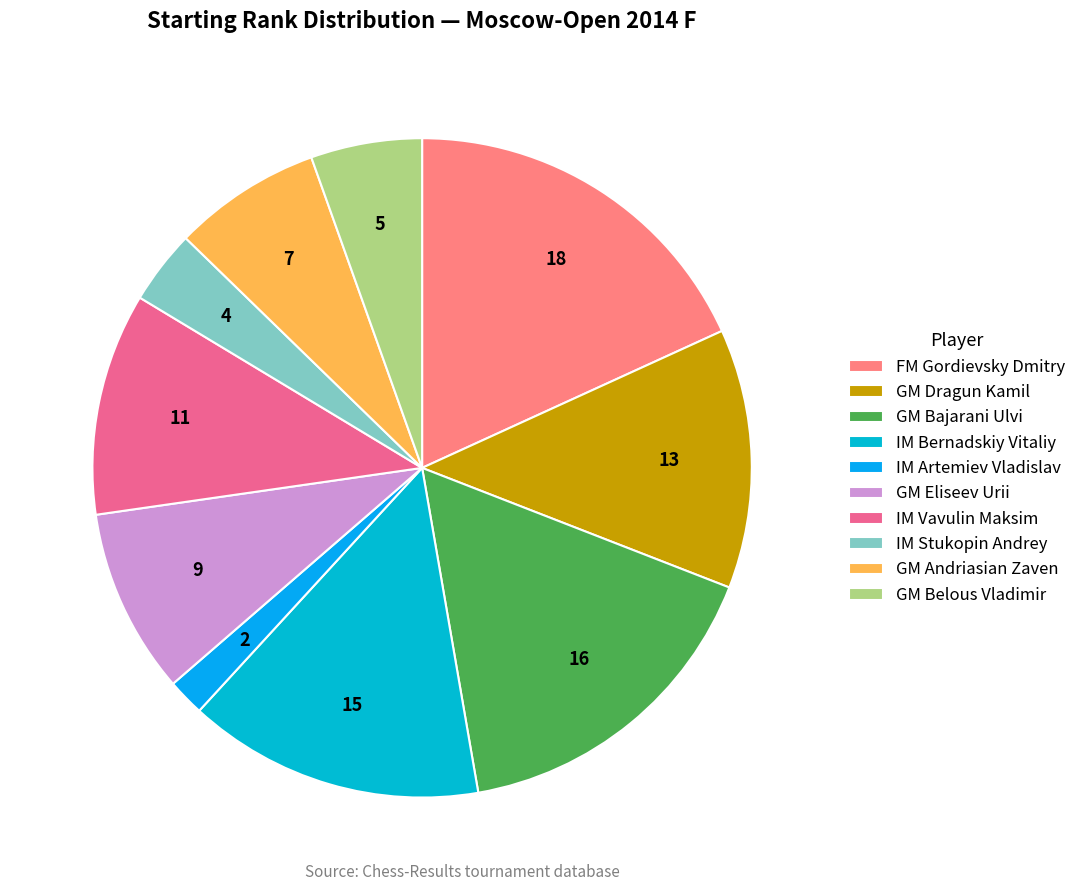

How much of the chart is everything except FM Gordievsky Dmitry?

81.8%